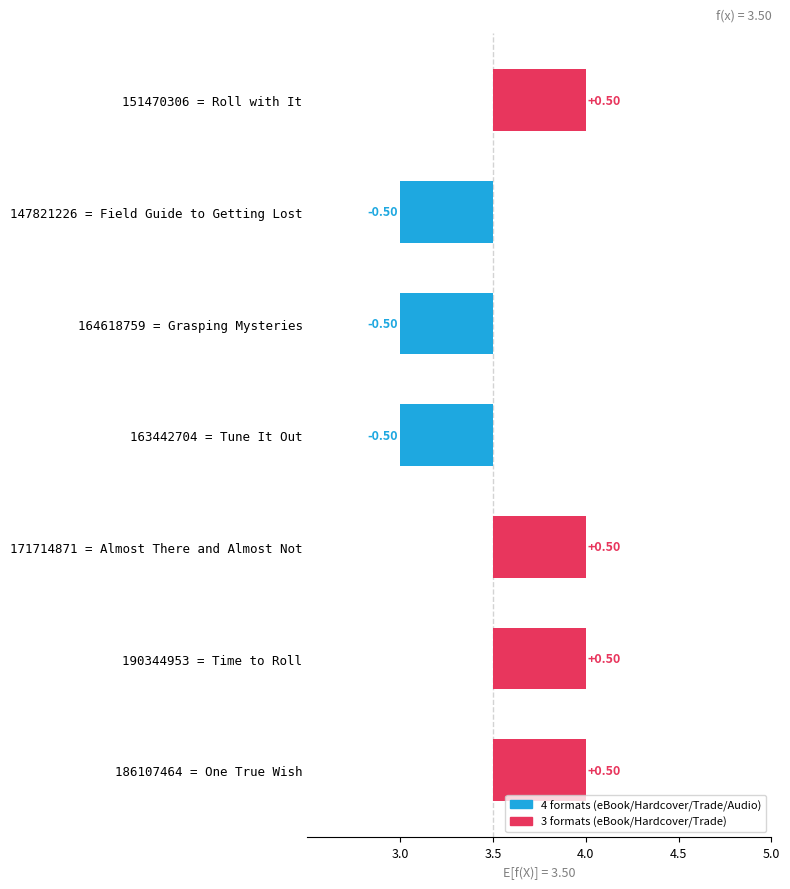

What is the maximum value shown in the chart?

4